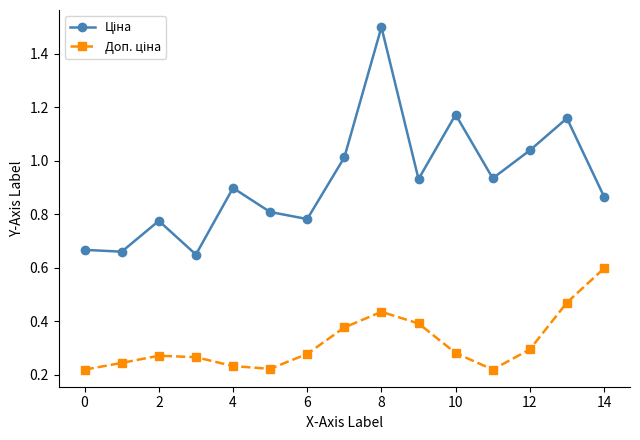

At how many categories does at least one series exceed 0?

15